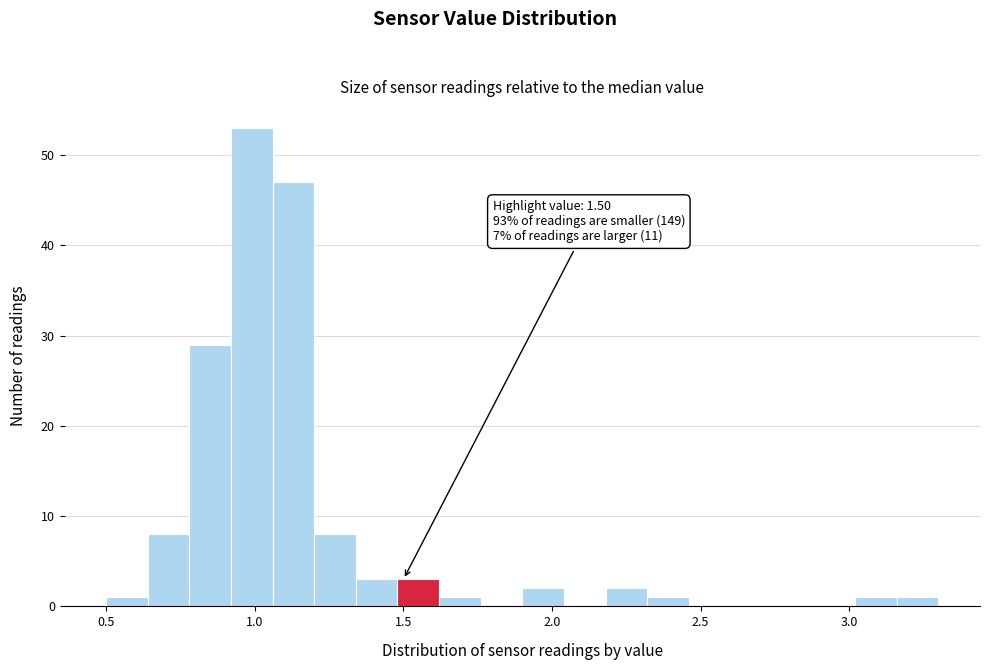

Around what value on the x-axis is the tallest bar? Give the approximate position of its centre, as read against the axis.

1.00